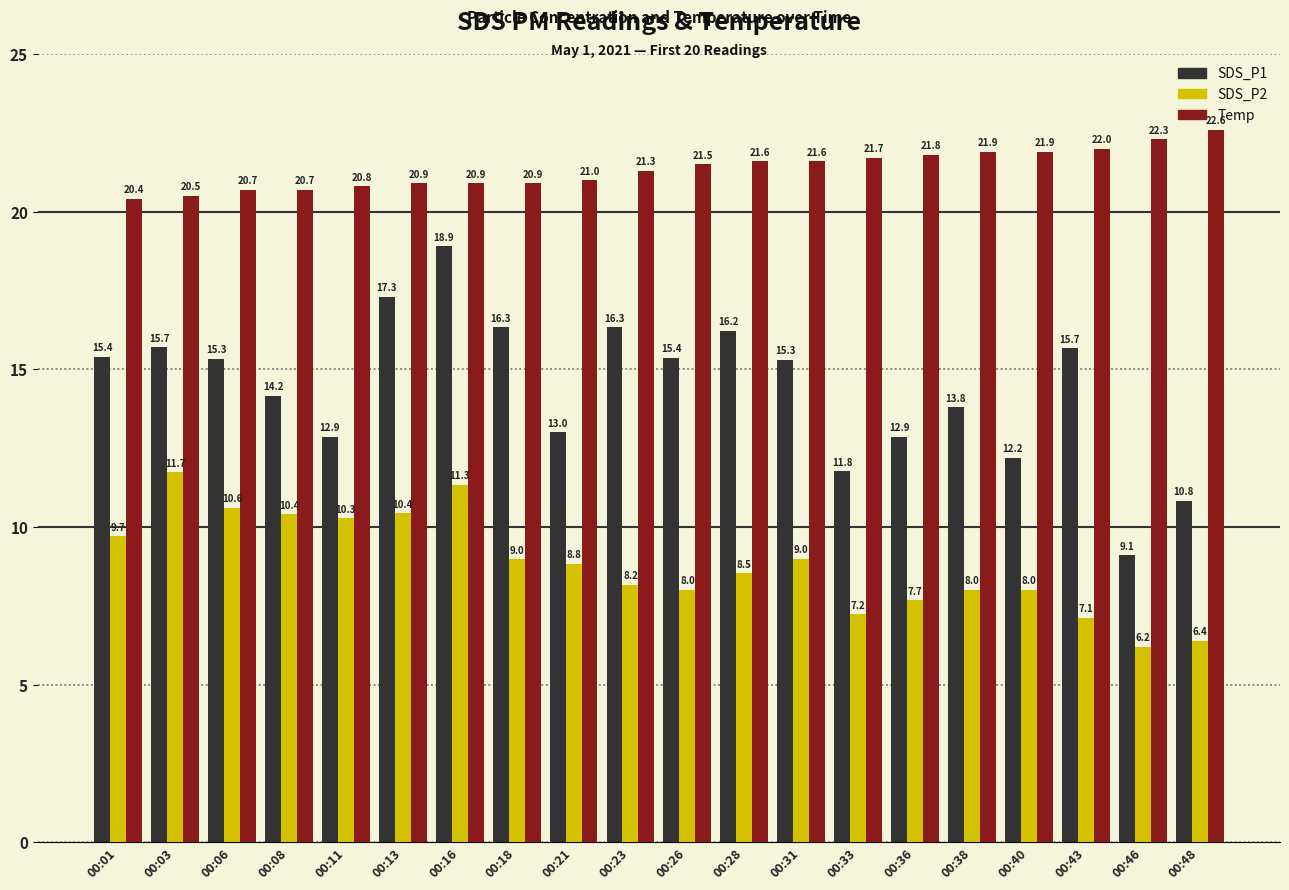

Is it true that SDS_P2 equals 10.4 at 00:08?

True